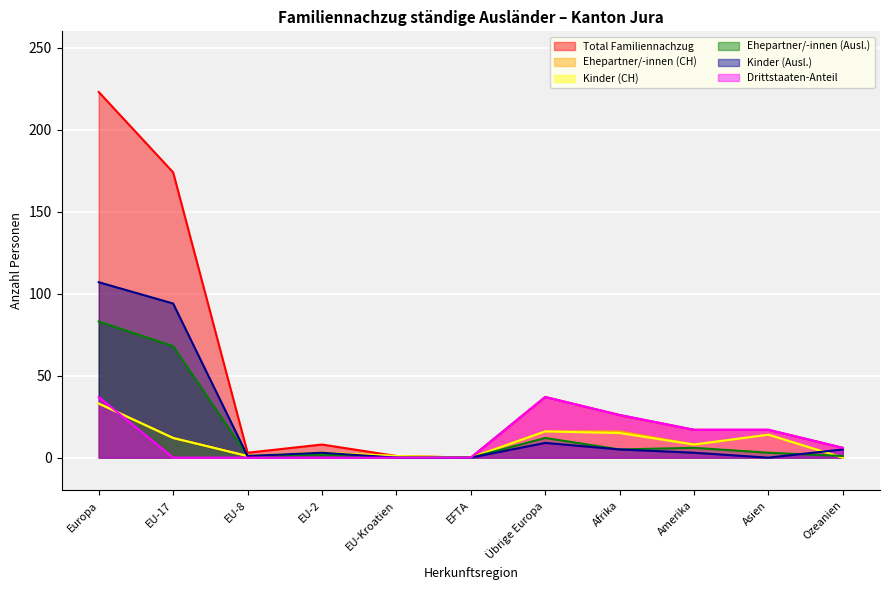

Reading right to left, list all the values displayed in this chart.

Total Familiennachzug: 6	17	17	26	37	0	1	8	3	174	223
Ehepartner/-innen (CH): 0	14	8	16	16	0	1	3	1	12	33
Kinder (CH): 0	14	8	15	16	0	1	3	1	12	33
Ehepartner/-innen (Ausl.): 1	3	6	5	12	0	0	2	1	68	83
Kinder (Ausl.): 5	0	3	5	9	0	0	3	1	94	107
Drittstaaten-Anteil: 6	17	17	26	37	0	0	0	0	0	37